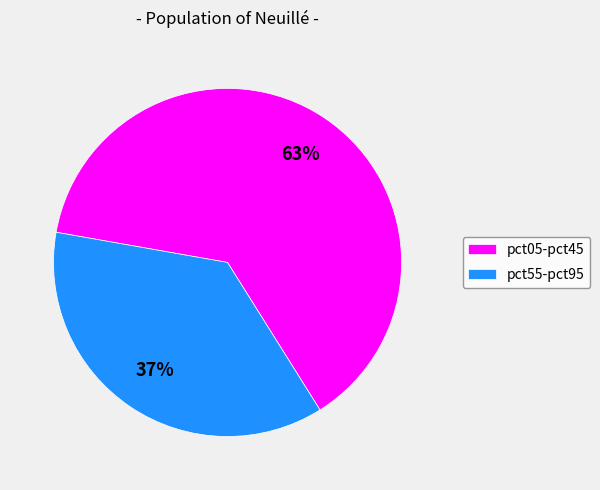

To the nearest percent, what portion does pct05-pct45 represent?

63%